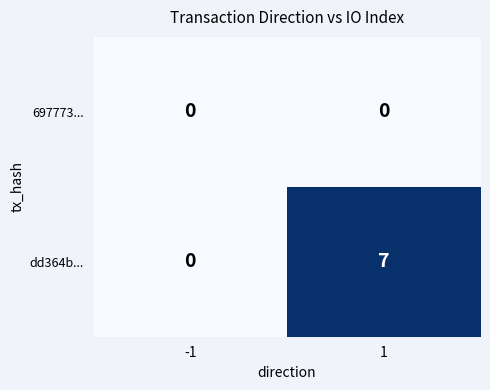

How many series are shown in this chart?

2